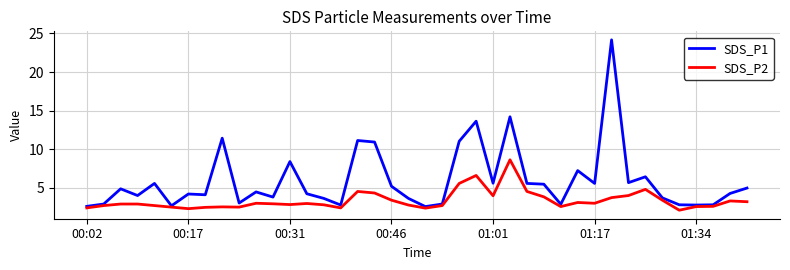

Does the chart have visible grid lines?

Yes